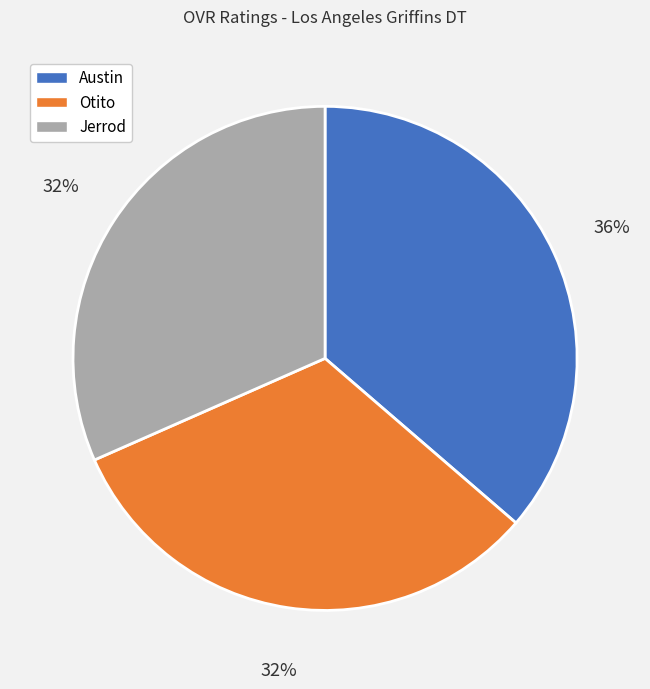

To the nearest percent, what percentage of the pie is Jerrod?

32%